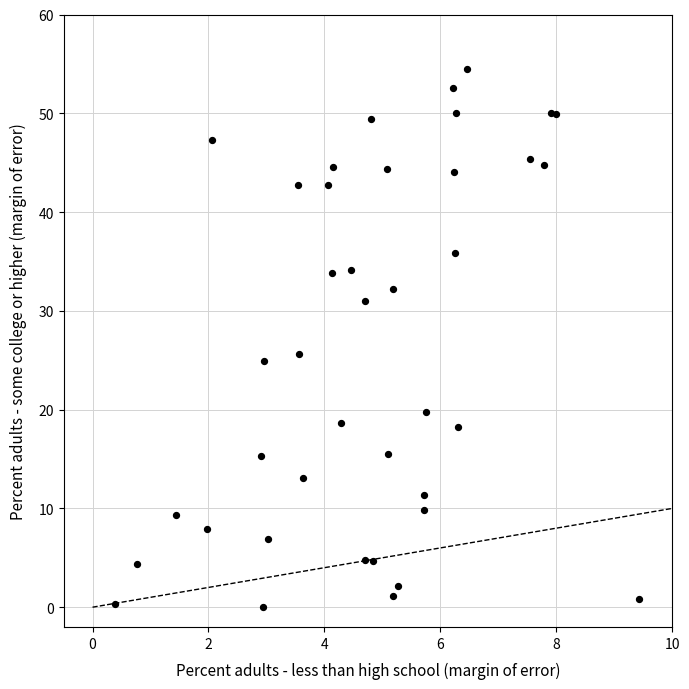

What Y value in the scatter plot is closest to 27?

25.6